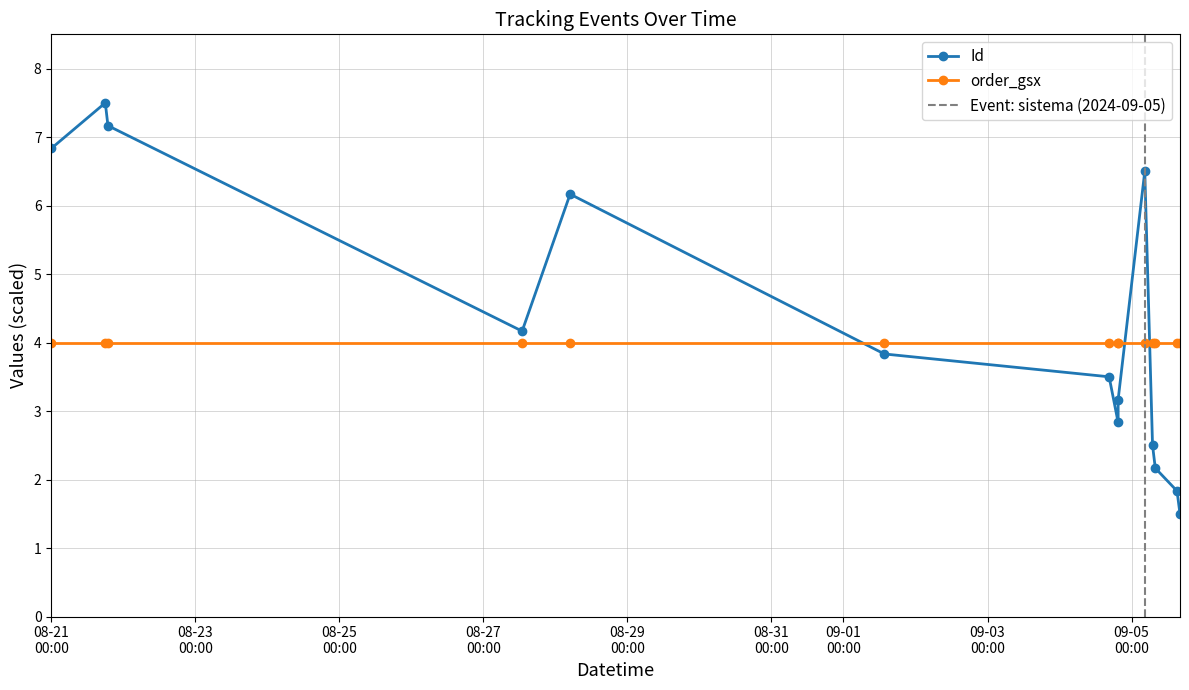

How many interior local peaks (higher than both neighbors) does the data have?

3